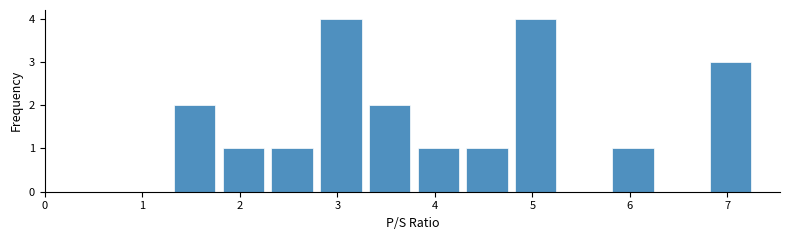

How tall is the bar that spans 2.8 to 3.3 on the x-axis? Neither the bar edges nor the heights are printed on the chart, so give them approximately, as read against the axes.

4